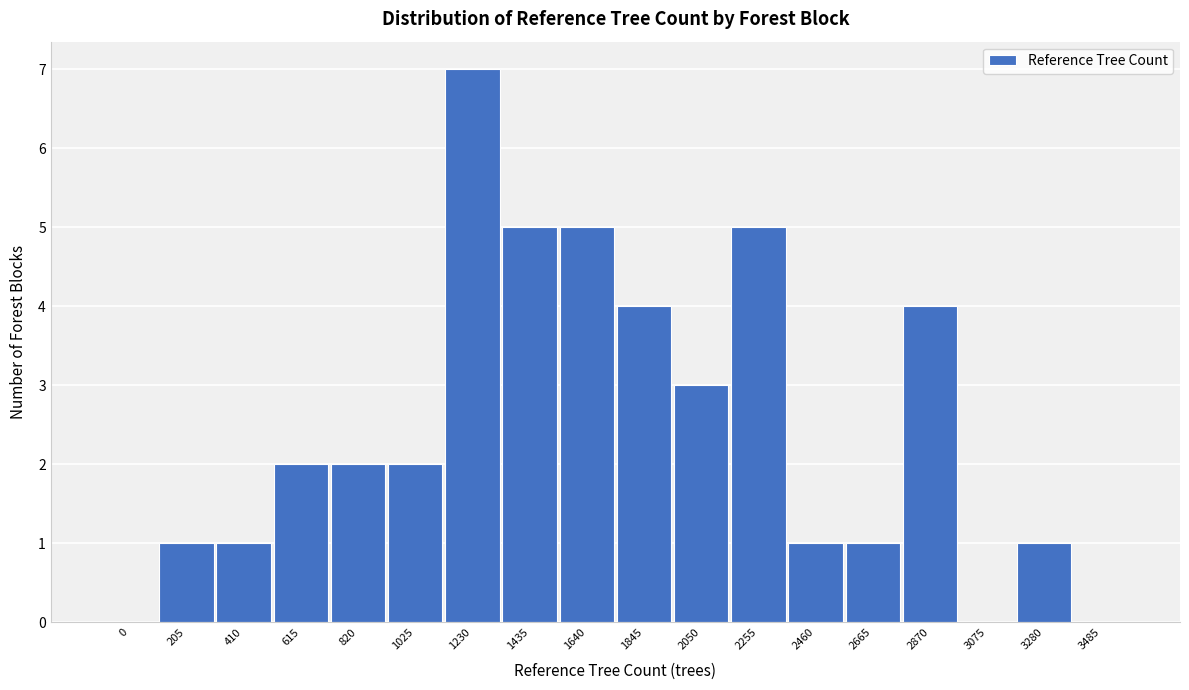

Reading left to right, transcribe all the data shown in this chart.

0=0	205=1	410=1	615=2	820=2	1025=2	1230=7	1435=5	1640=5	1845=4	2050=3	2255=5	2460=1	2665=1	2870=4	3075=0	3280=1	3485=0